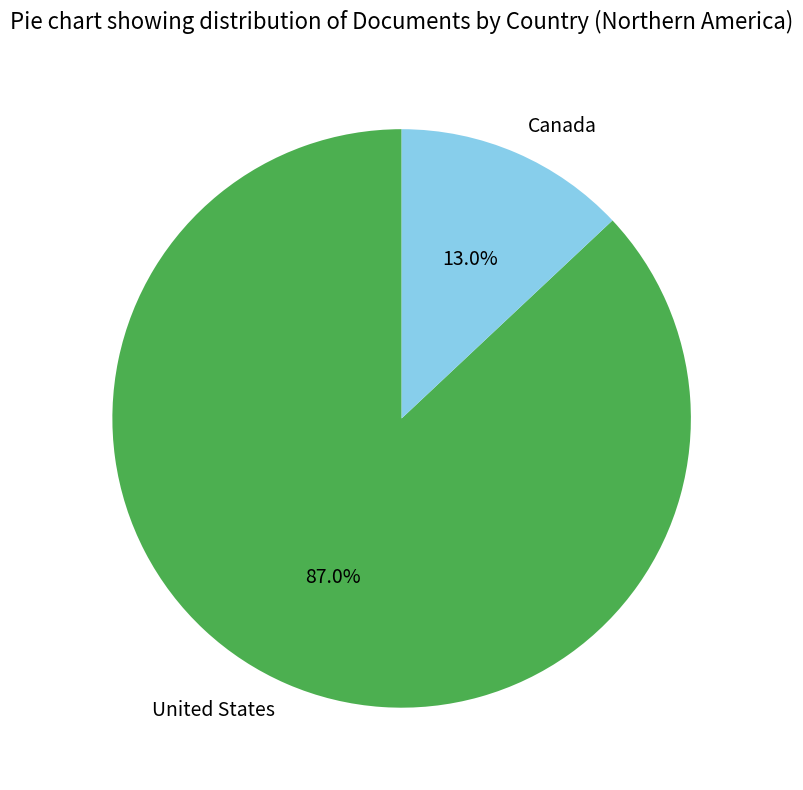

Do Canada and United States together represent more than half of the pie?

Yes